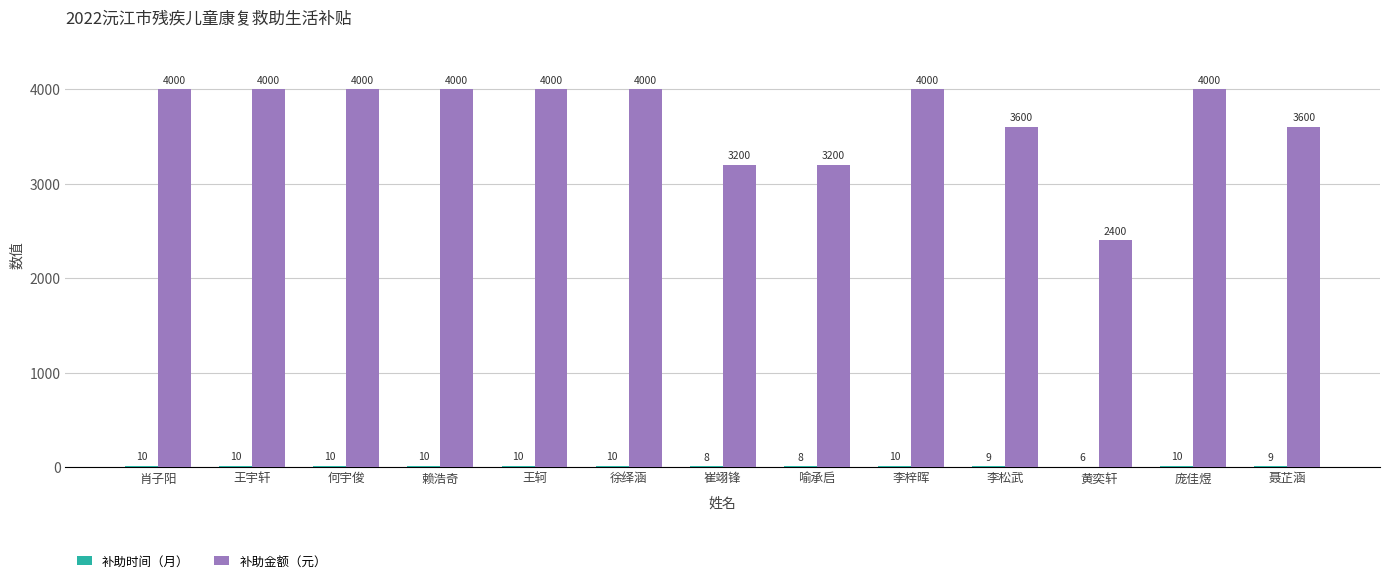

Does the chart contain stacked bars?

No